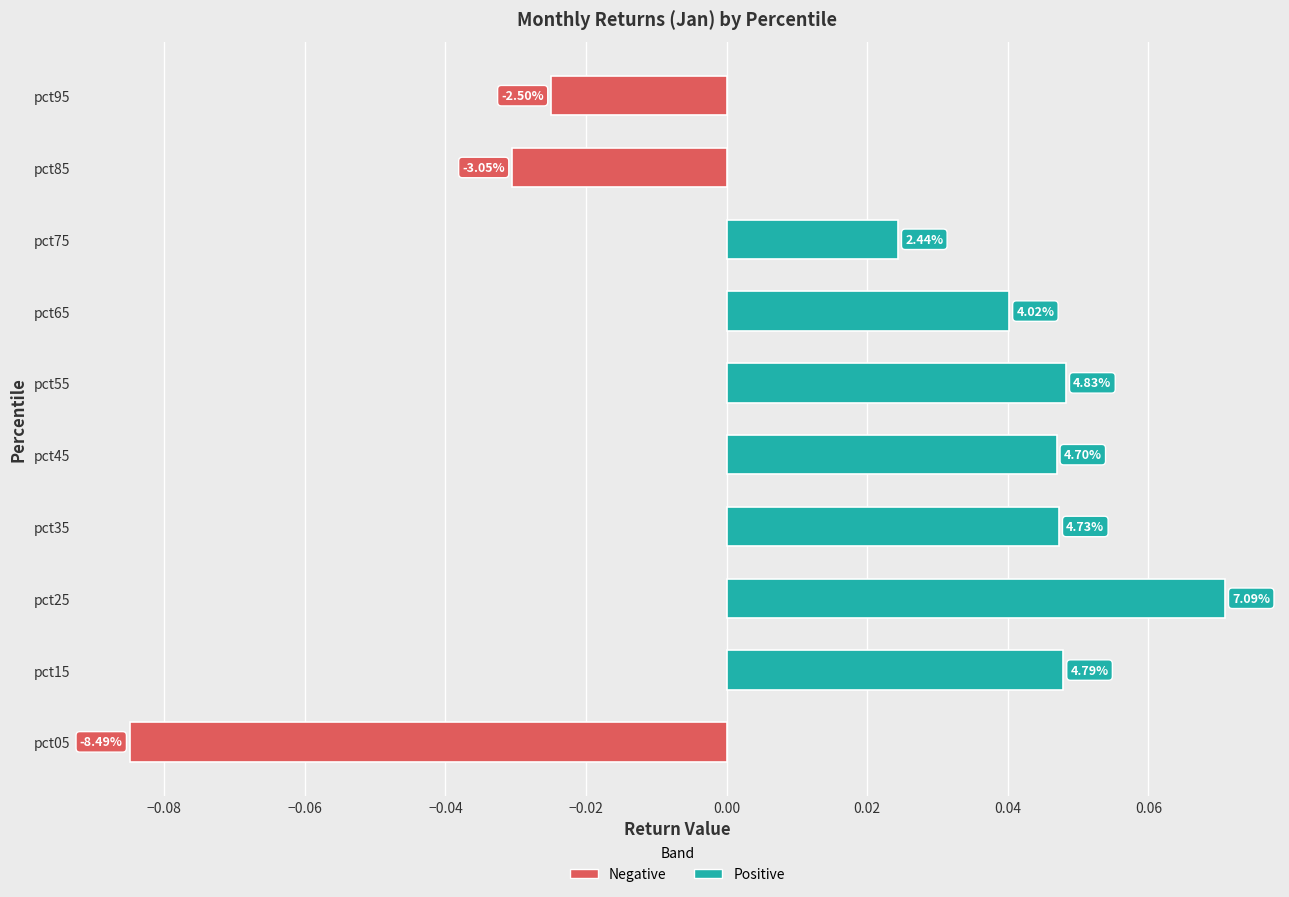

What is the difference between the second highest and minimum values?

0.1